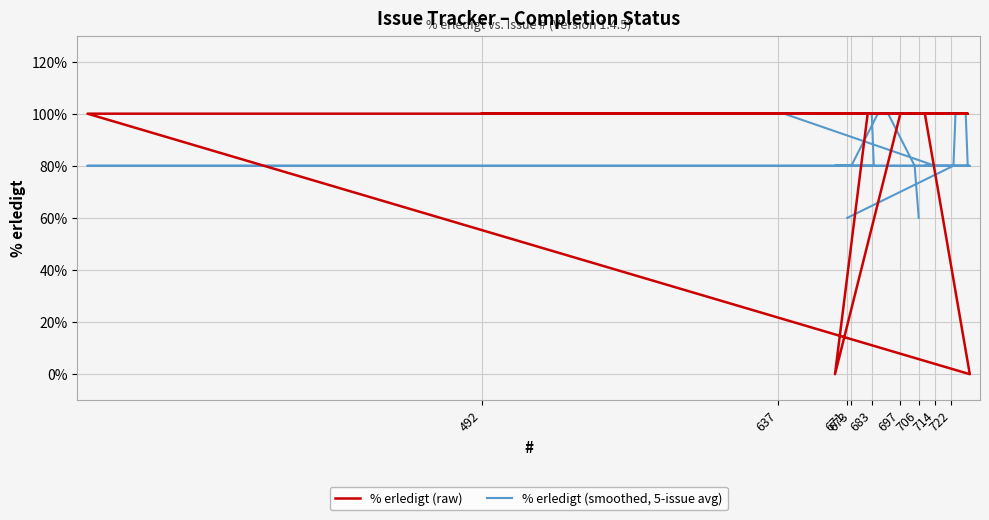

What is the difference between the maximum and second lowest values in the % erledigt (raw) series?

100